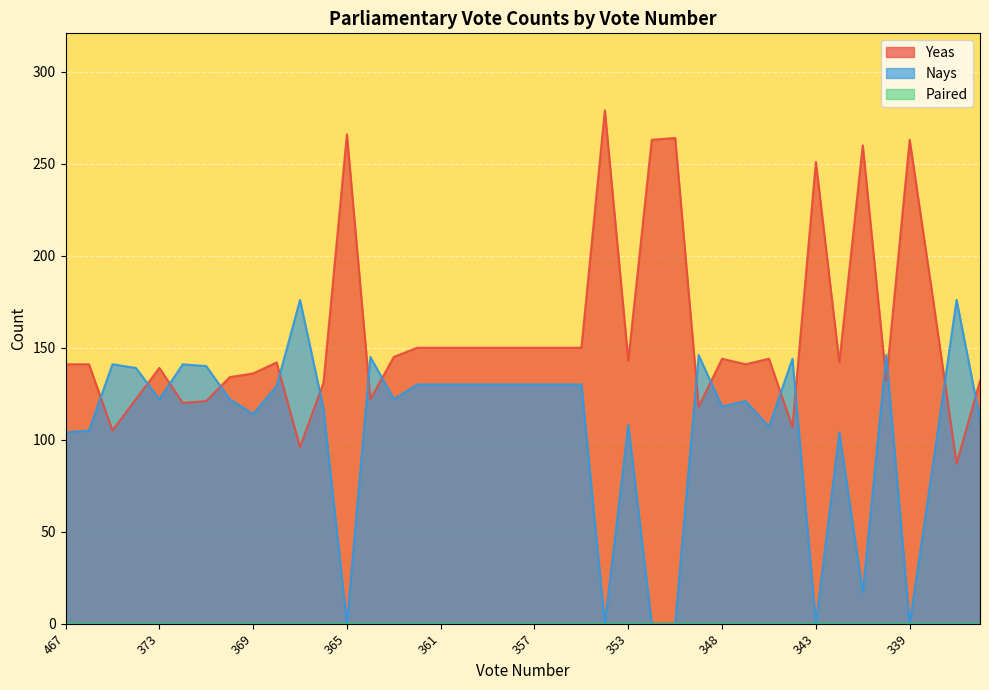

What is the spread (max minus min) of values at 366?

14